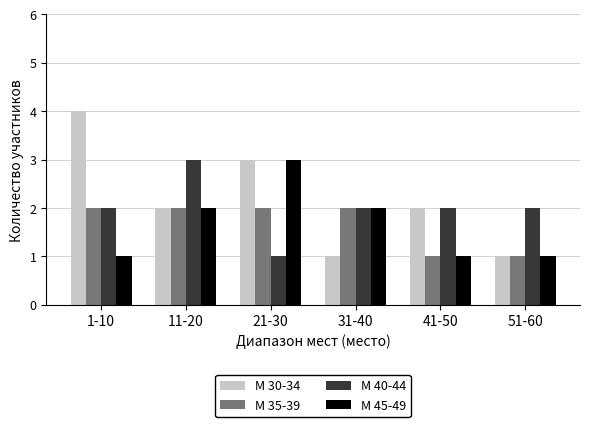

Which series has the widest spread of values?

М 30-34